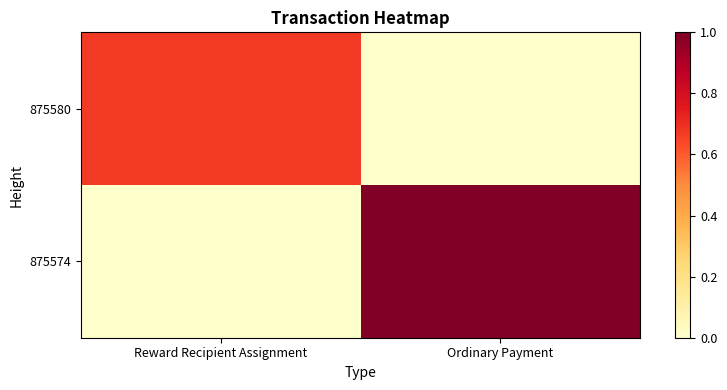

Which has a higher value, Ordinary Payment or Reward Recipient Assignment?

Reward Recipient Assignment